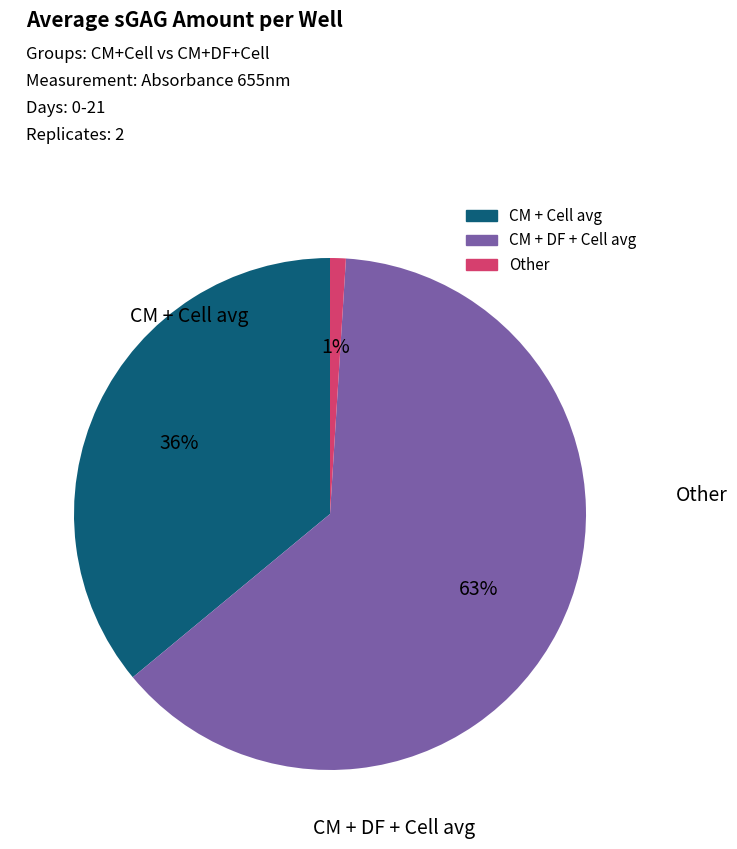

To the nearest percent, what is the difference between the largest and smallest slice percentages?

62%